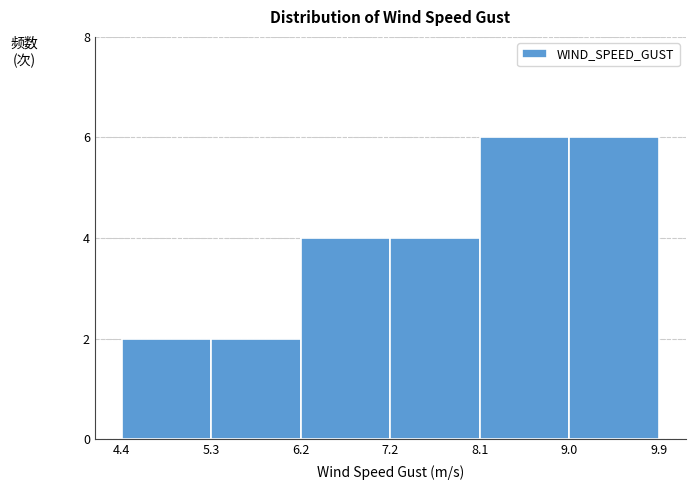

Reading left to right, list every bar in this chart as the range it spans on the x-axis followed by its height. The values are not printed on the chart, so give them approximately, as read against the axis.

4.4 to 5.3: 2
5.3 to 6.2: 2
6.2 to 7.2: 4
7.2 to 8.1: 4
8.1 to 9.0: 6
9.0 to 9.9: 6